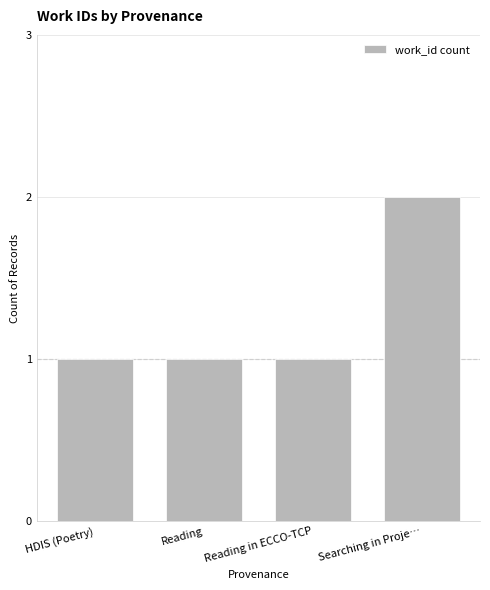

What is the approximate value at Searching in Proje…?

2